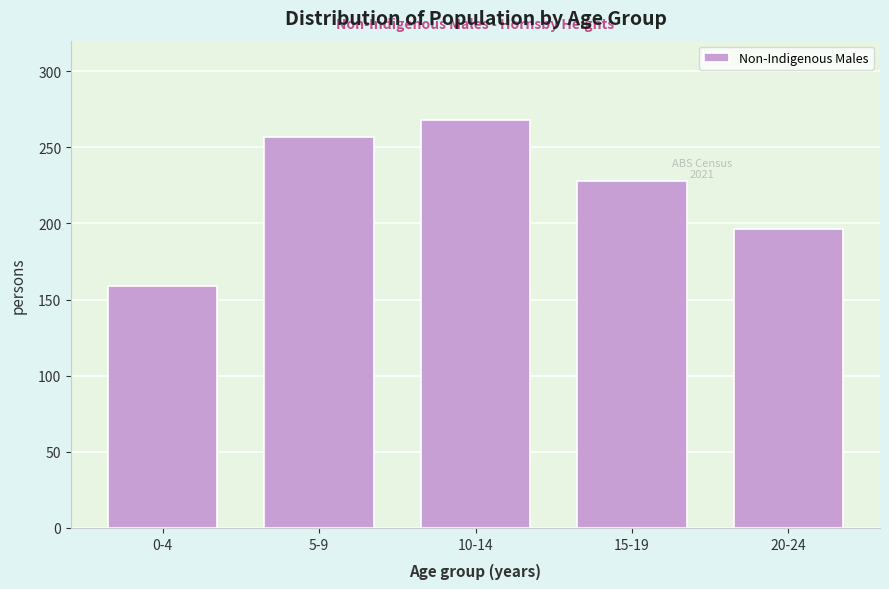

Reading left to right, list all the values displayed in this chart.

0-4=159	5-9=257	10-14=268	15-19=228	20-24=196